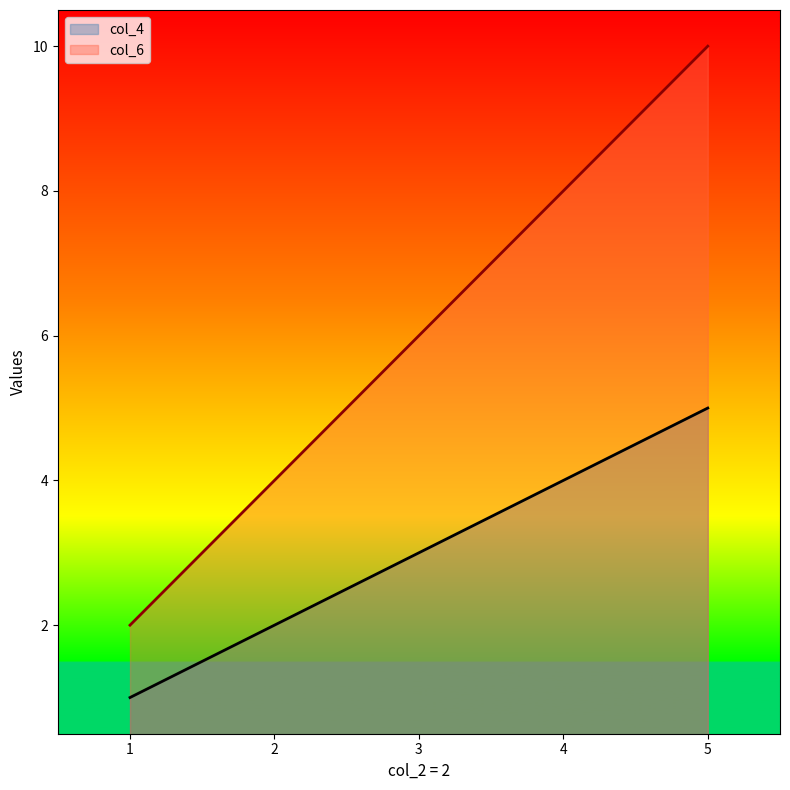

Which label corresponds to the smallest value in the chart?

1